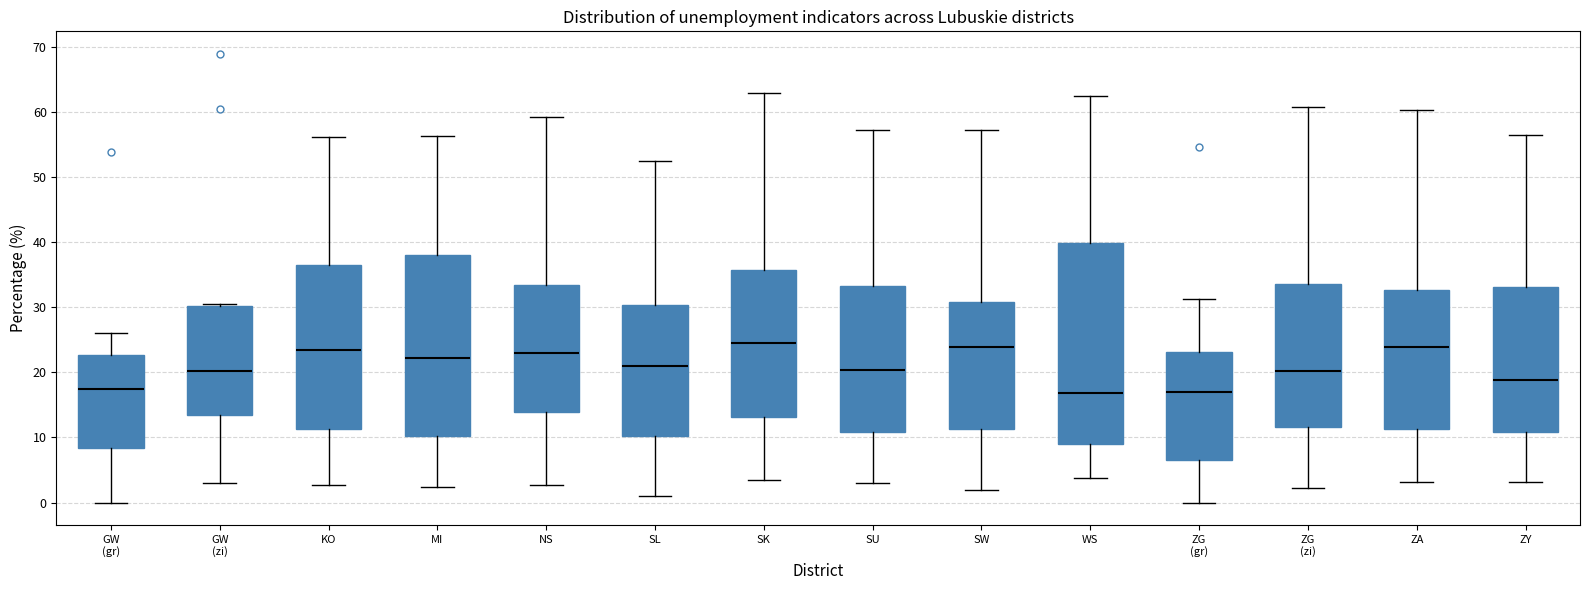

Which box is the tallest, from its lower edge to its upper edge?

WS